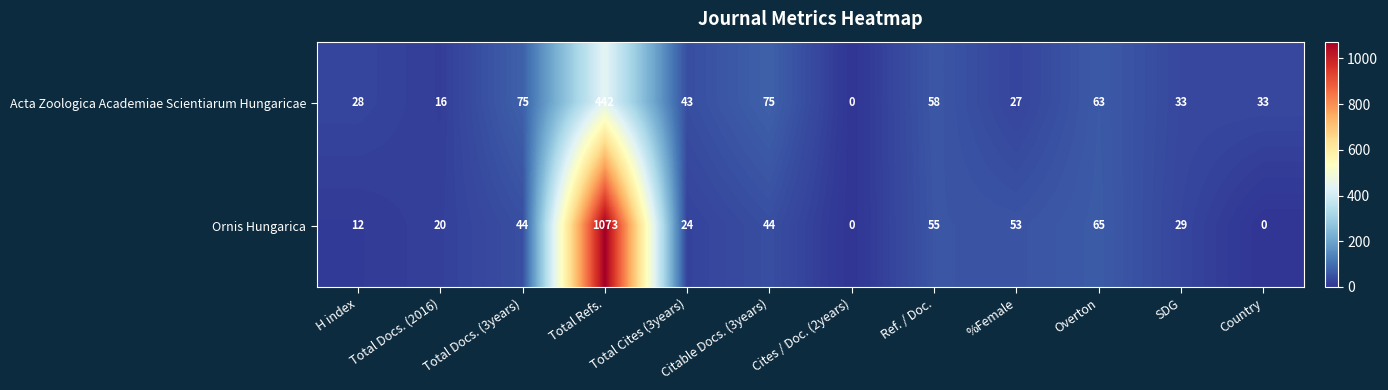

At which category is the sum across all series the highest?

Total Refs.